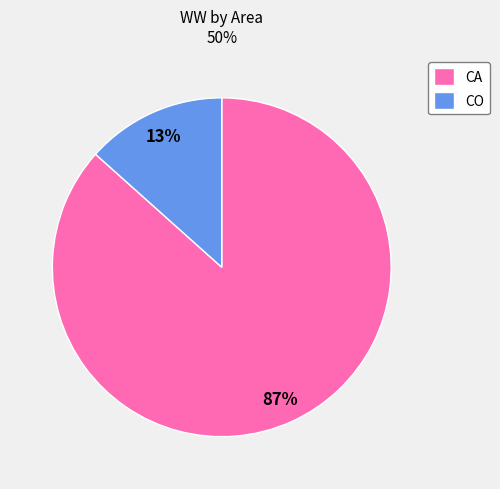

How many slices are in this pie chart?

2